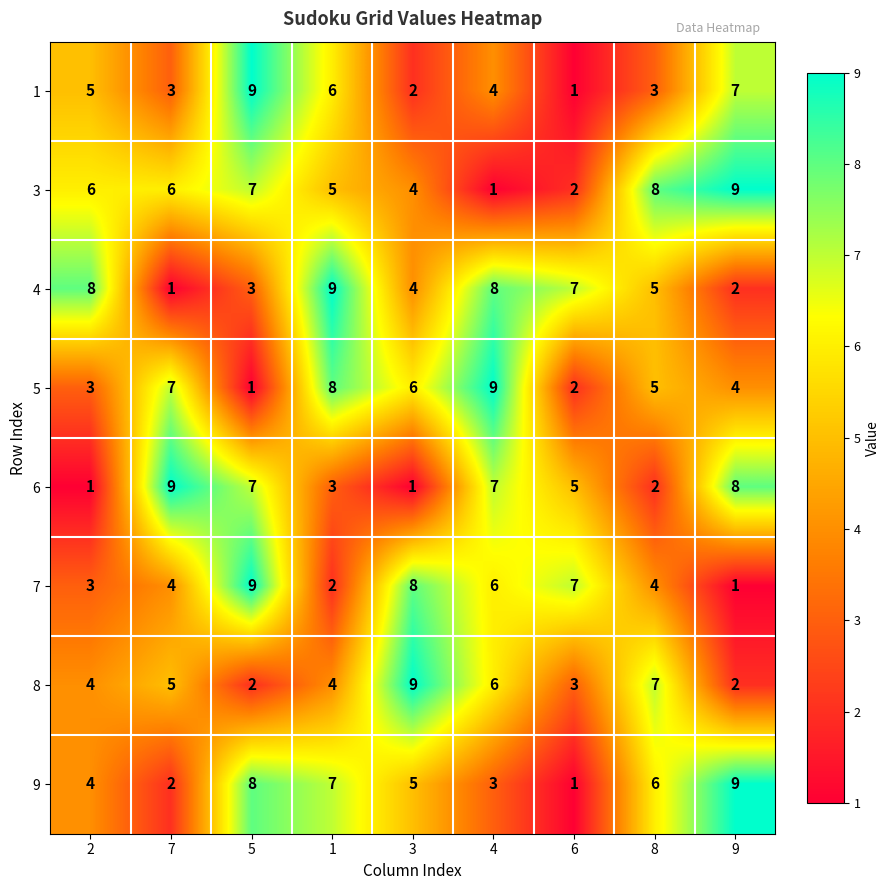

What is the greatest value displayed?

9